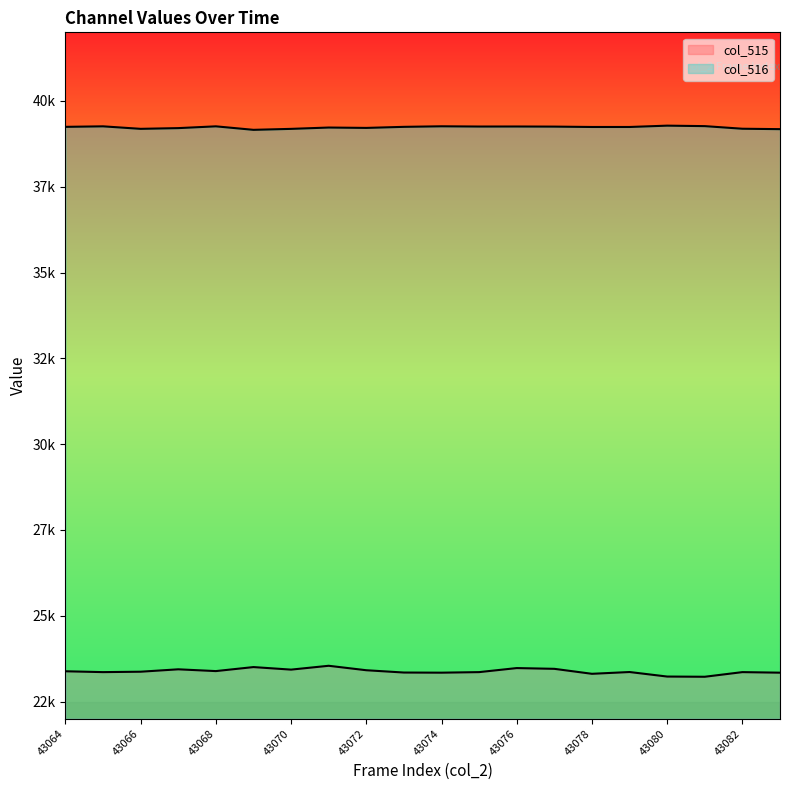

True or false: col_515 and col_516 intersect in this chart.

False